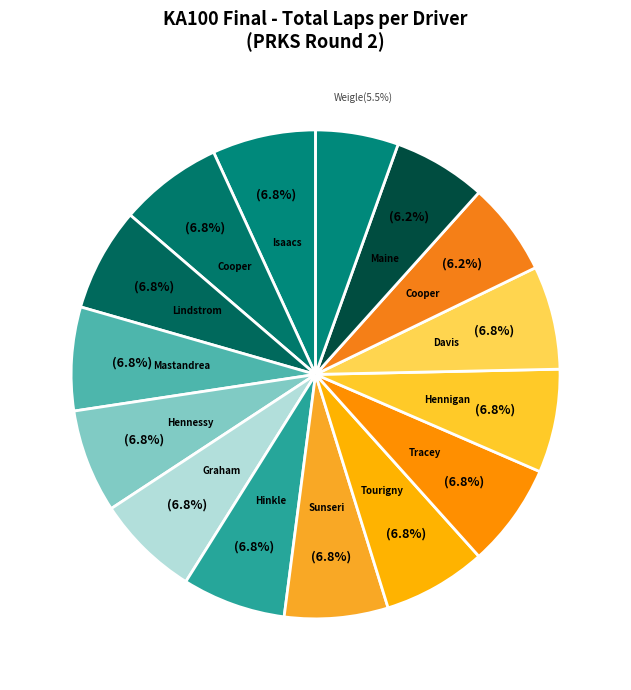

What is the largest slice in the pie chart?

Gavin Isaacs